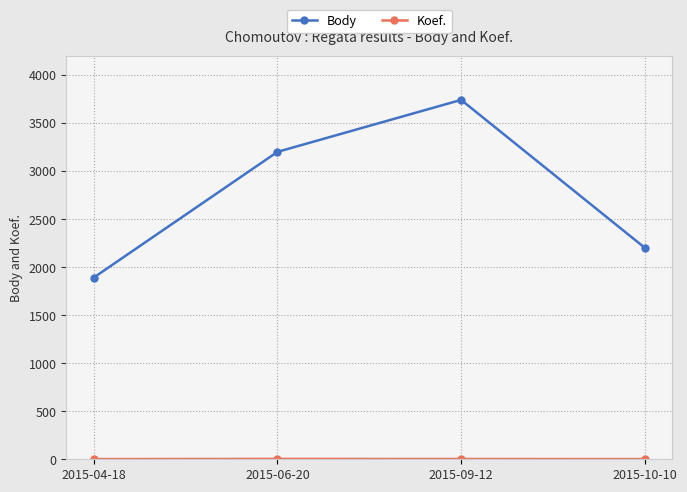

How many series are shown in this chart?

2